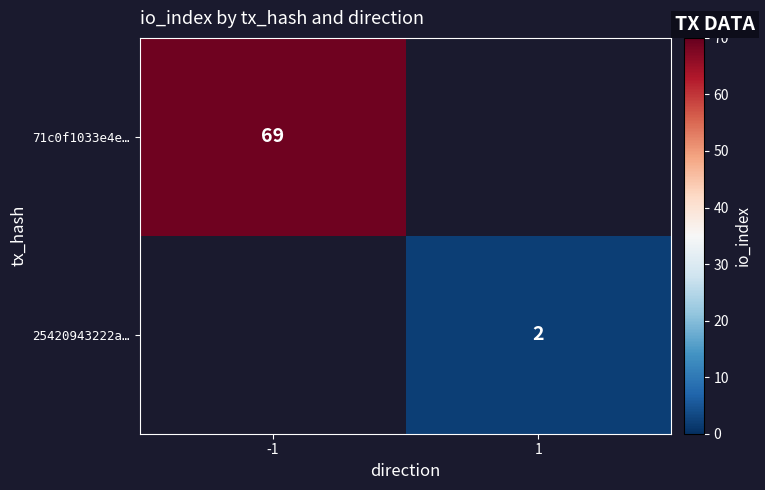

The 71c0f1033e4e… series shows 20 at -1. True or false?

False